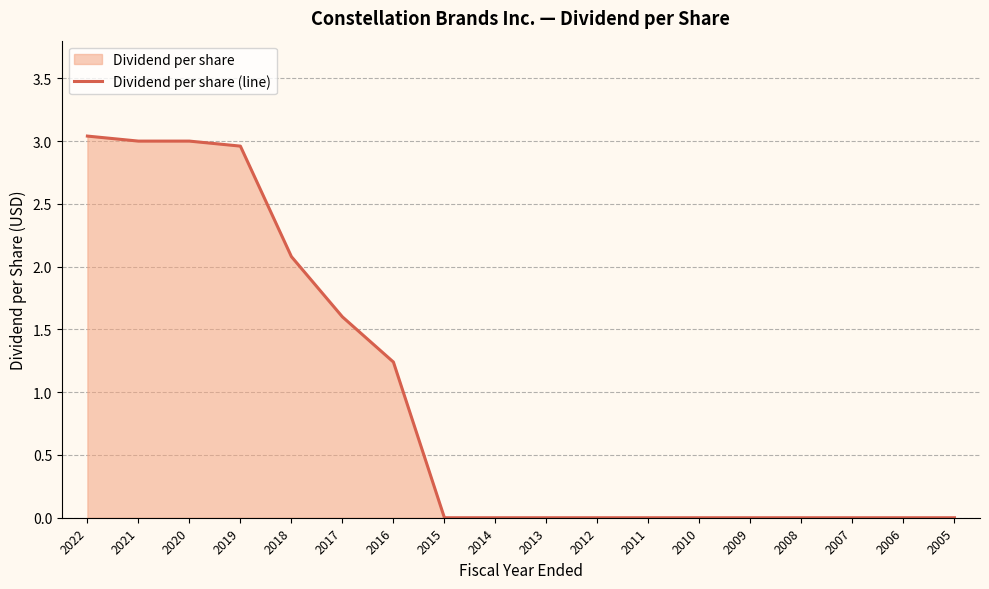

Reading right to left, transcribe all the data shown in this chart.

2005=0.0	2006=0.0	2007=0.0	2008=0.0	2009=0.0	2010=0.0	2011=0.0	2012=0.0	2013=0.0	2014=0.0	2015=0.0	2016=1.2	2017=1.6	2018=2.1	2019=3.0	2020=3.0	2021=3.0	2022=3.0